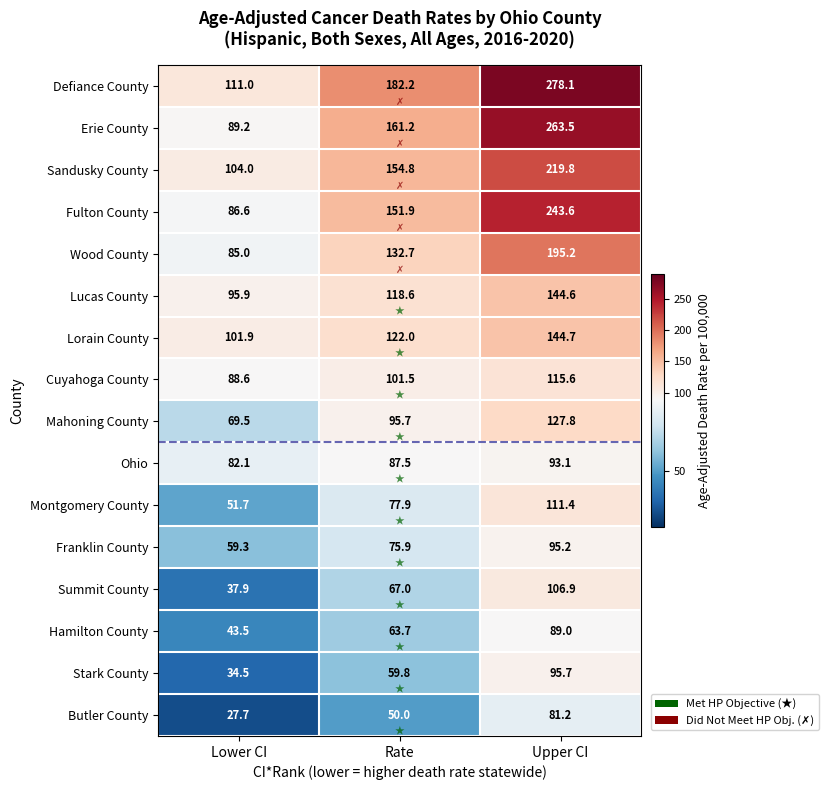

What is the difference between the maximum and minimum values in the Butler County series?

53.5